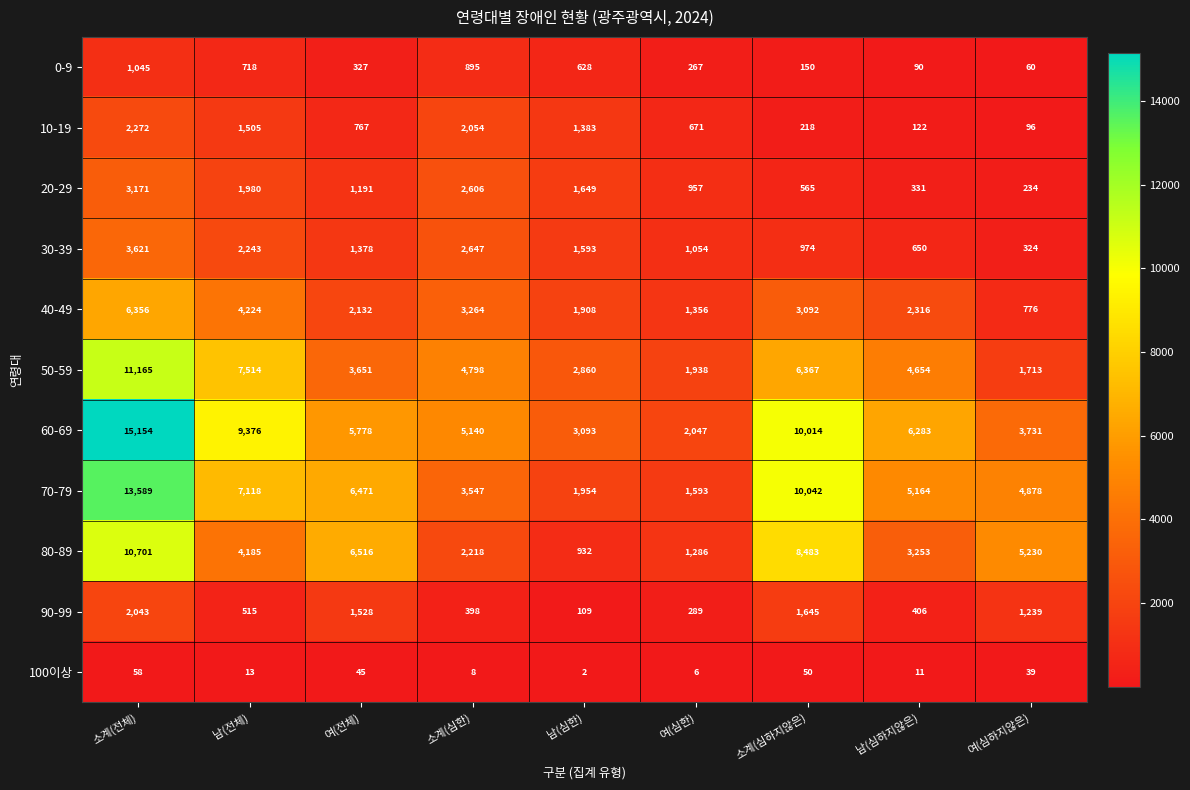

Is it true that 90-99 equals 153 at 남(심한)?

False